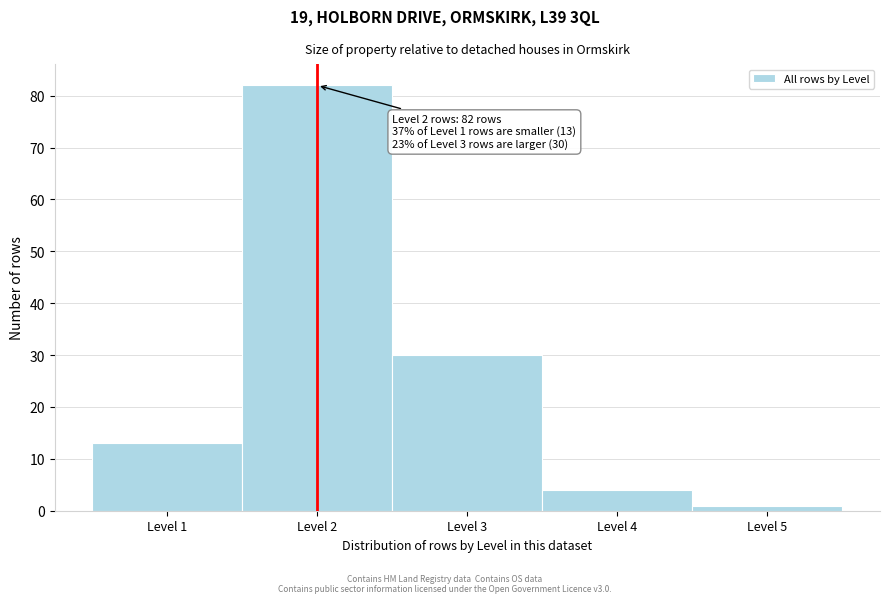

Which range on the x-axis has the tallest bar?

1.5 to 2.5